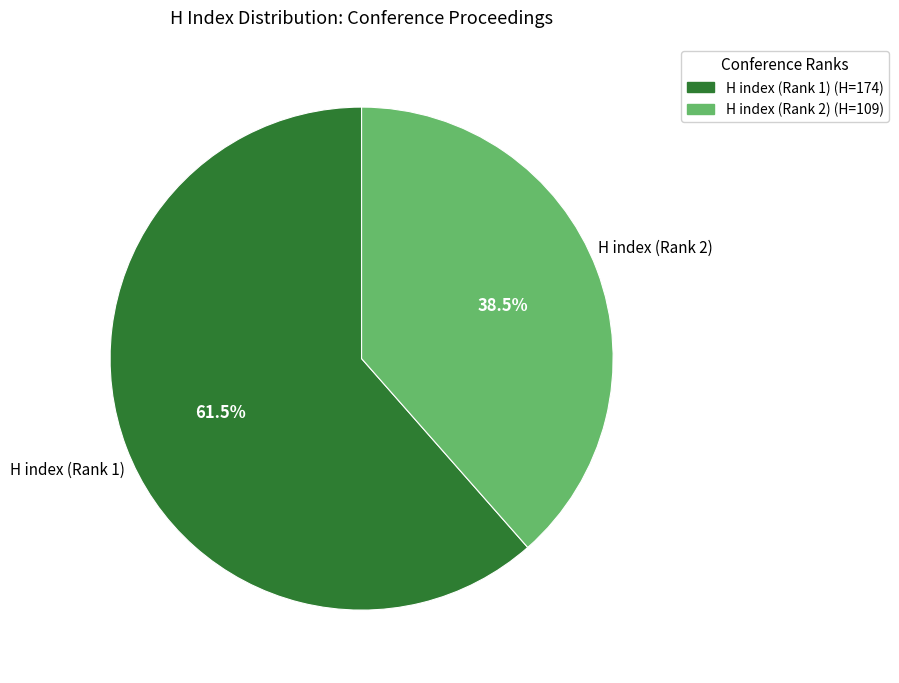

Does H index (Rank 1) account for over 50% of the chart?

Yes